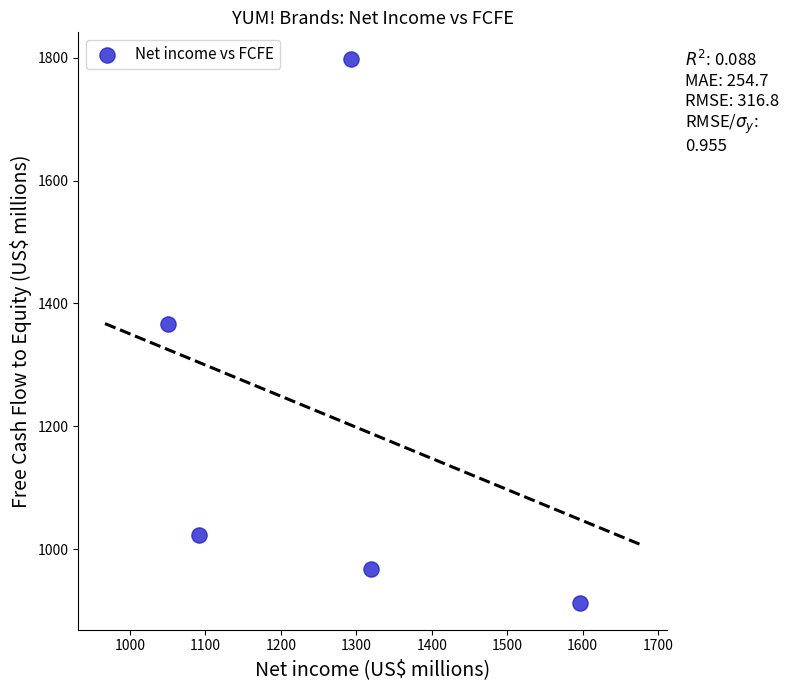

What Y value in the scatter plot is closest to 1355?

1366